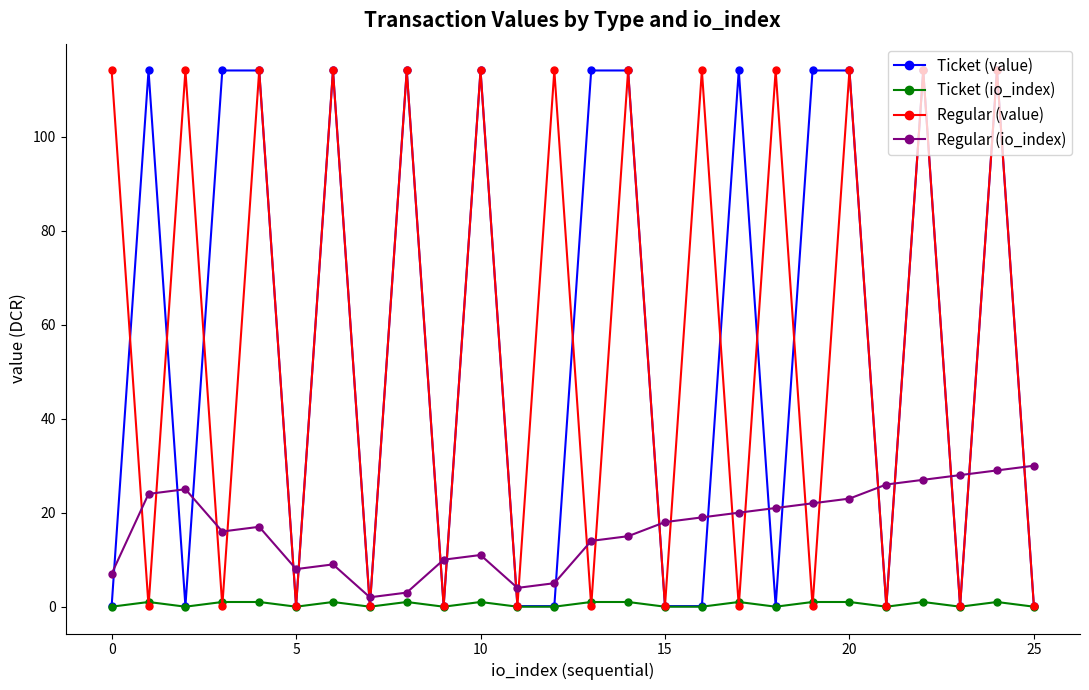

What is the maximum value shown in the chart?

114.1